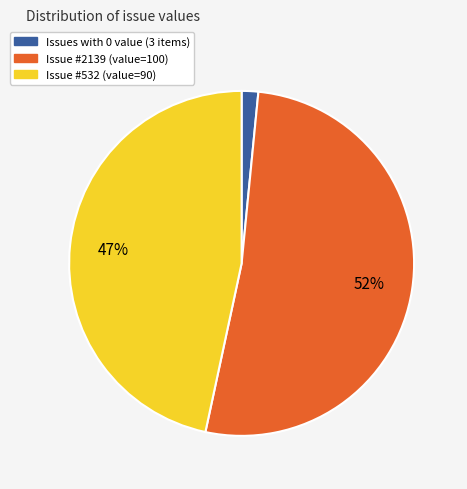

To the nearest percent, what is the difference between the largest and smallest slice percentages?

50%